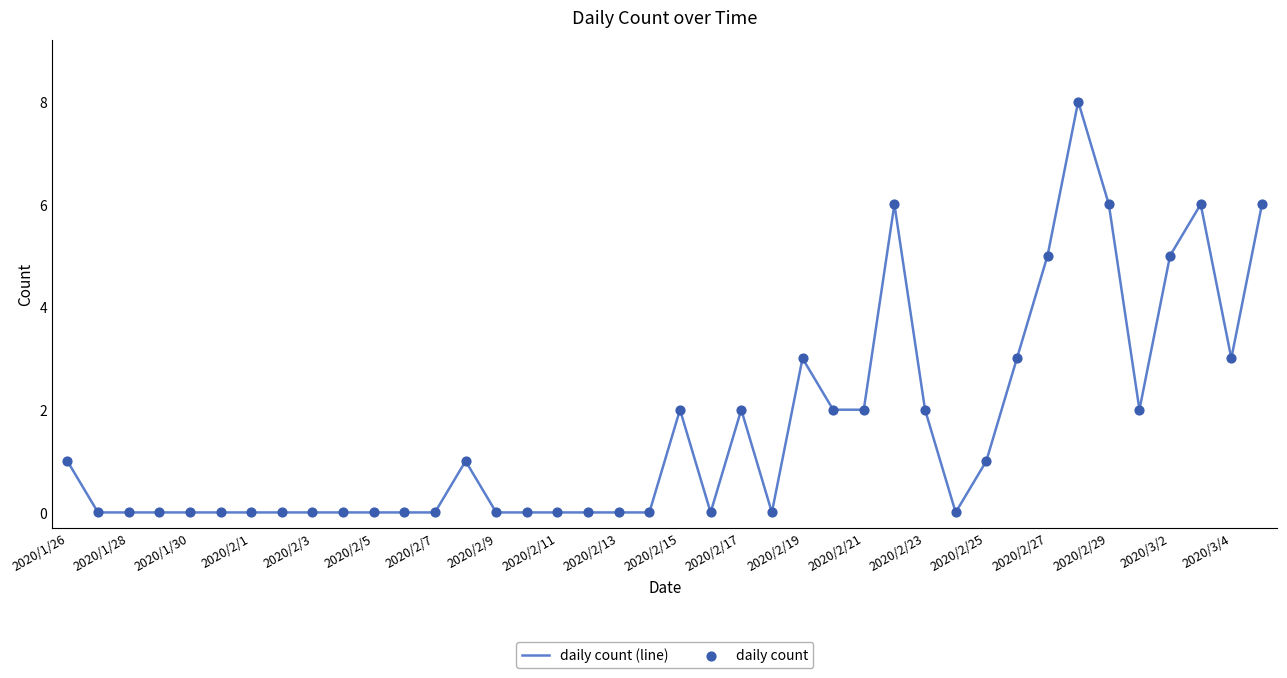

What is the greatest value displayed?

8